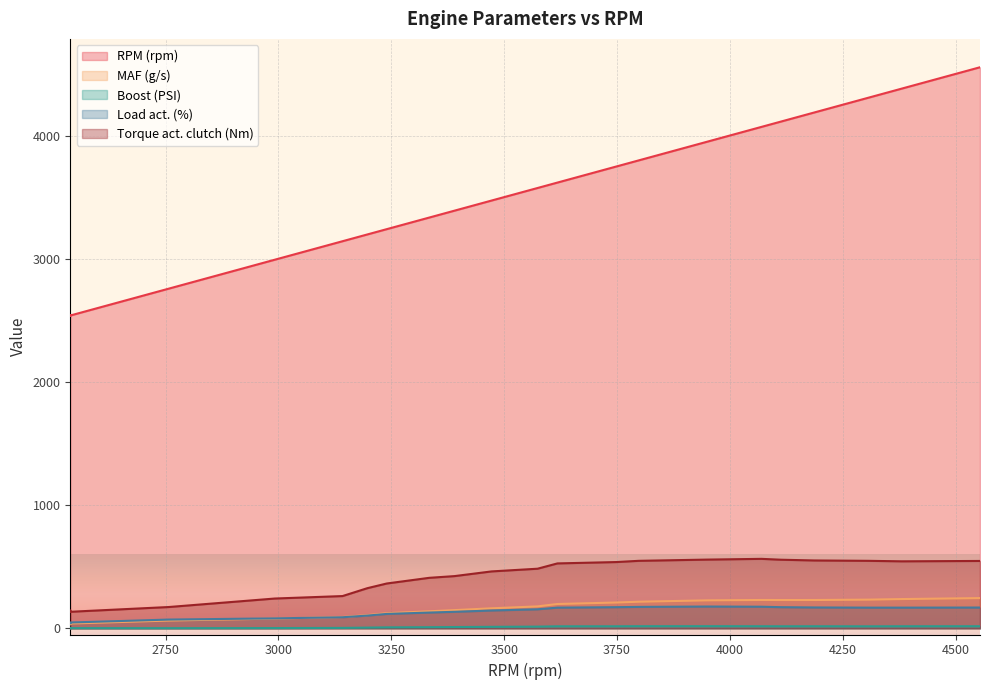

Rank the categories by Torque act. clutch (Nm) value from highest to lowest.

4070, 3950, 4113, 4187, 3798, 4307, 4554, 4381, 3748, 3618, 3574, 3472, 3390, 3334, 3240, 3197, 3142, 2992, 2757, 2539, 2559, 2478, 2464, 2463, 2450, 2459, 2471, 2483, 2518, 2520, 2462, 2512, 2420, 2422, 2434, 2434